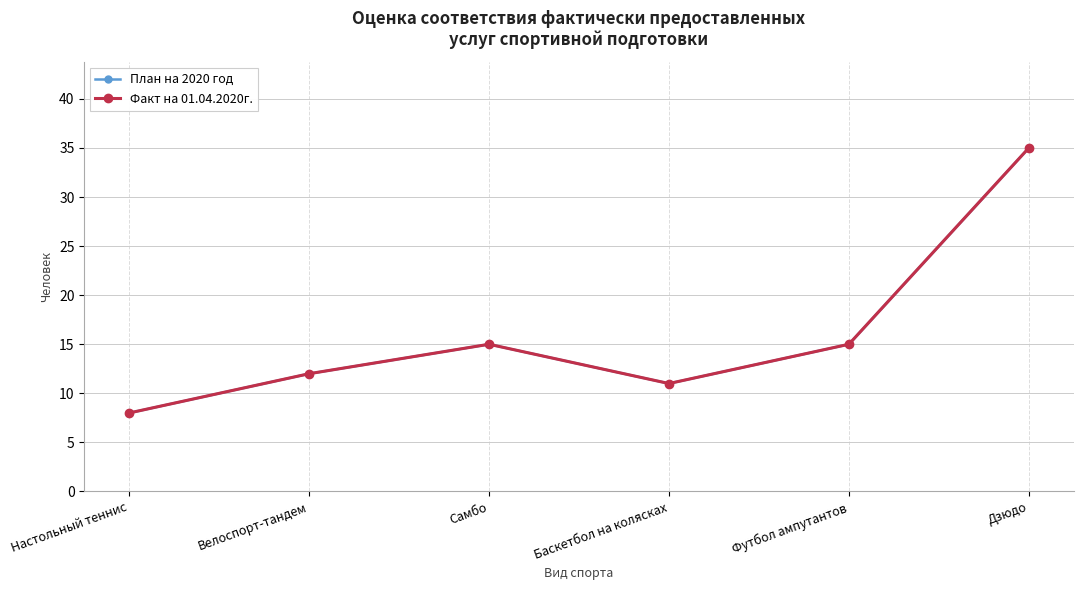

What is the sum of all План на 2020 год values?

96